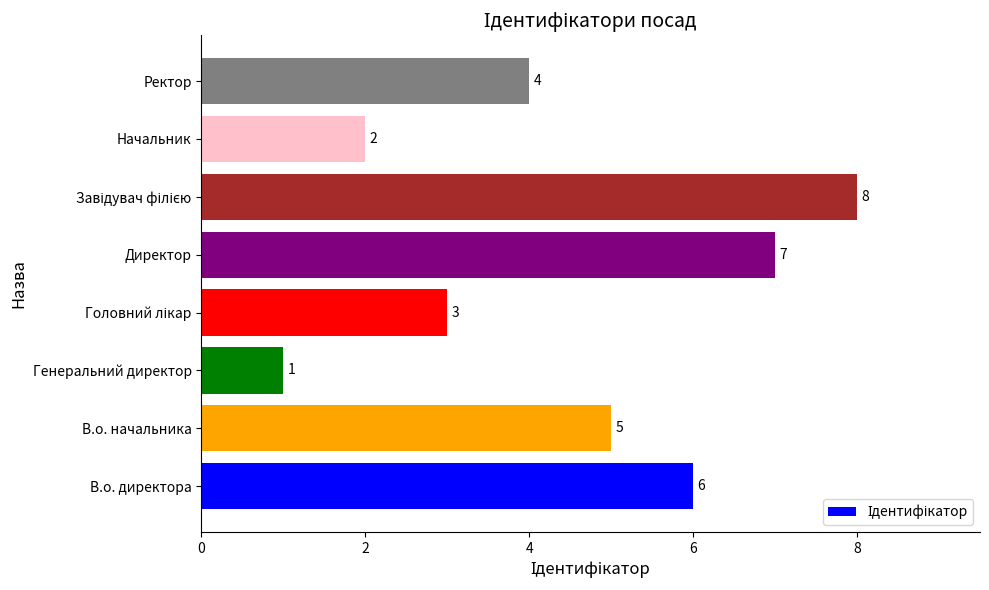

What is the difference between the second highest and second lowest values?

5